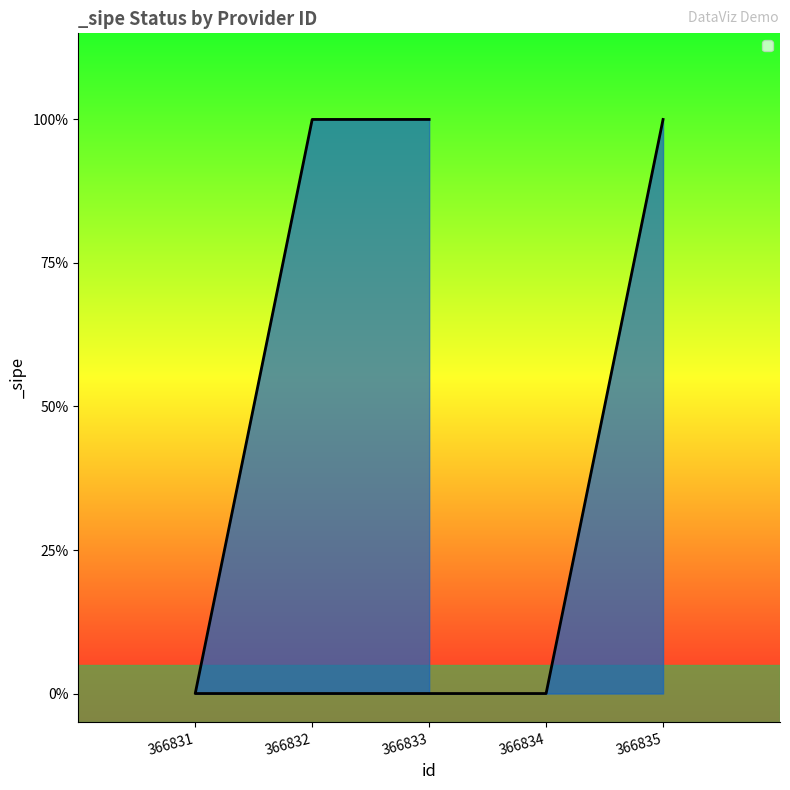

What is the difference between the values at 366835 and 366834?

1